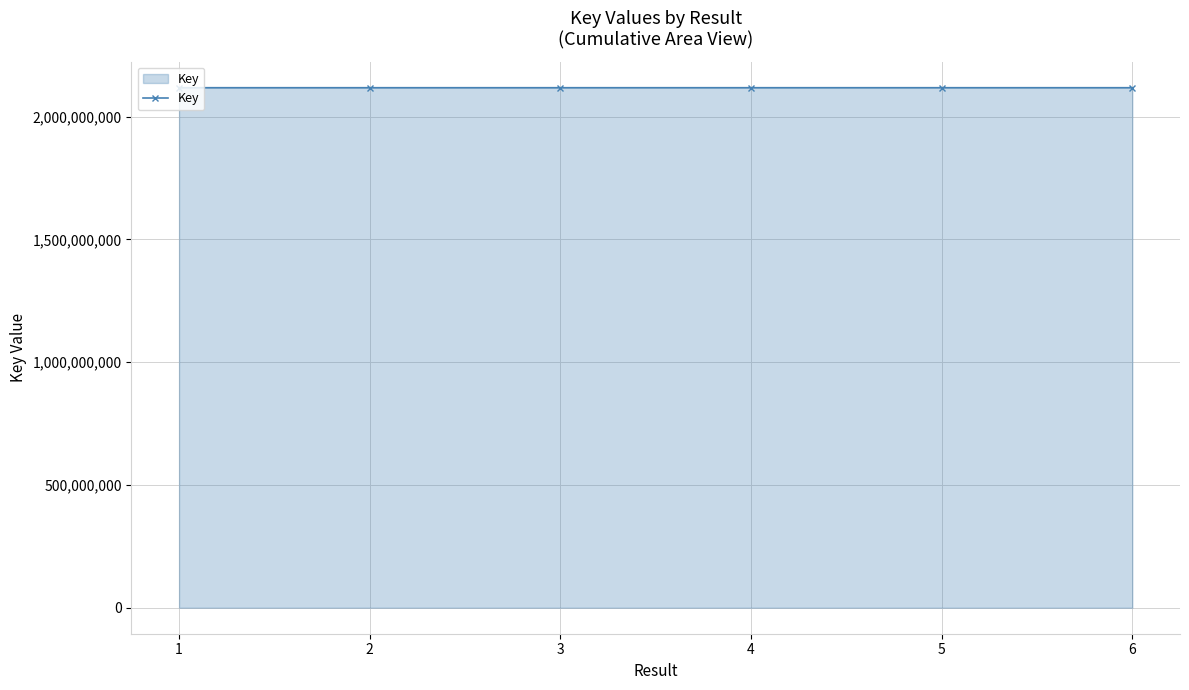

What is the greatest value displayed?

2117892560